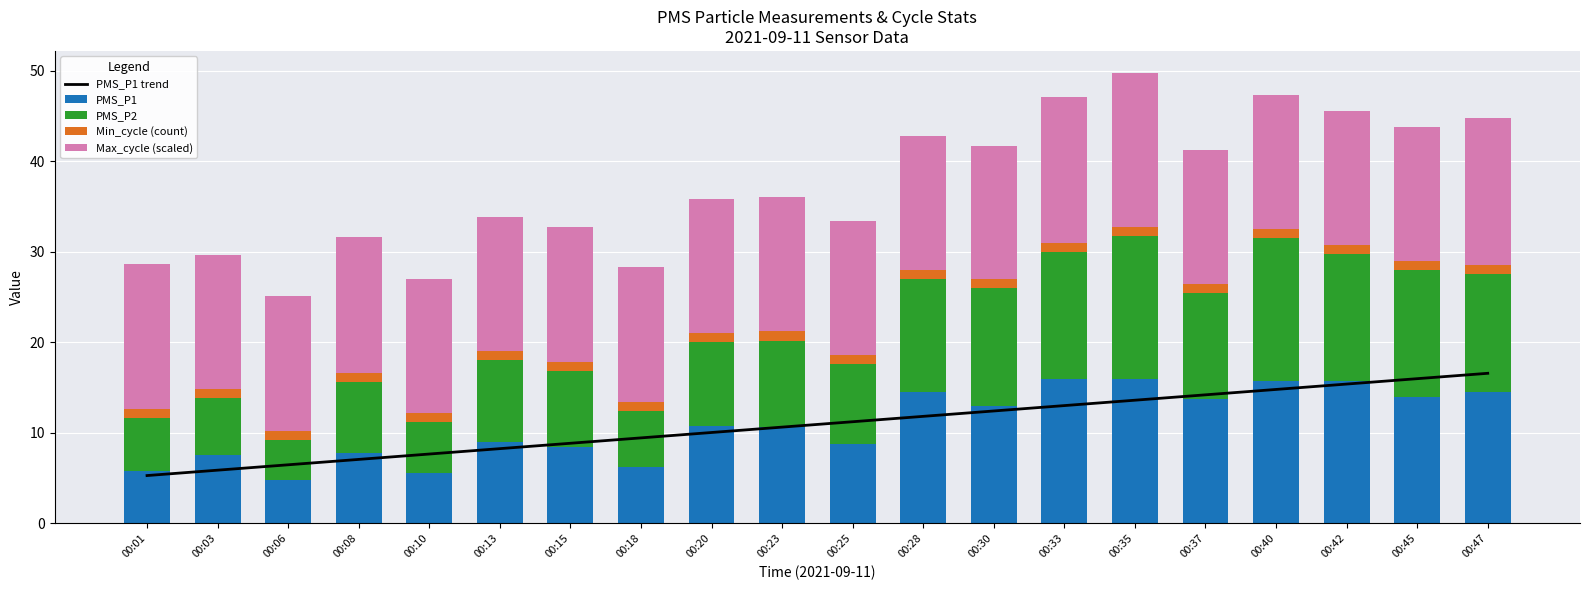

Which category has the highest value in the PMS_P1 series?

00:33